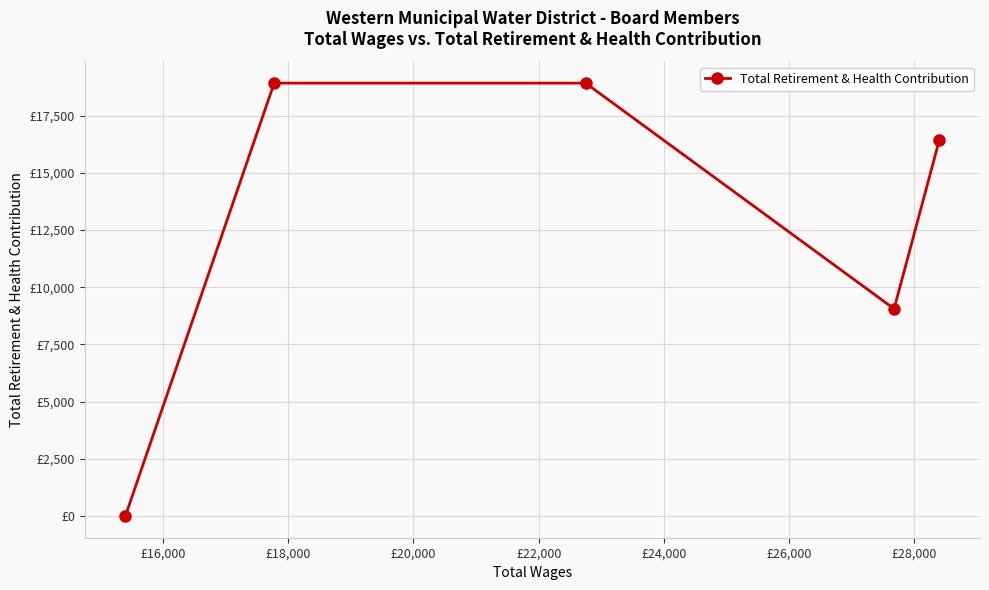

What is the change in value from £16,000 to £18,000?

+9865